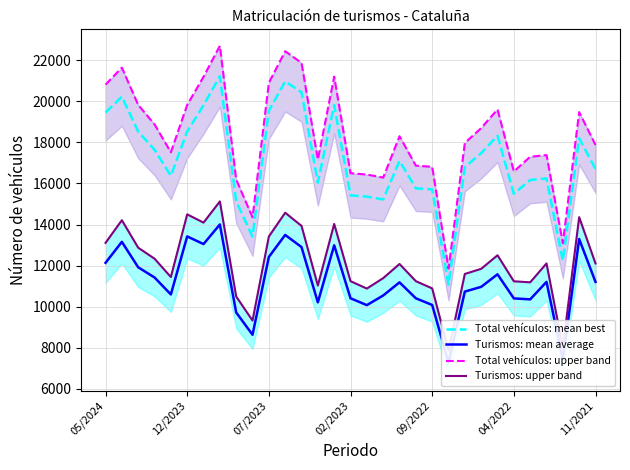

At how many categories does at least one series exceed 16406?

26